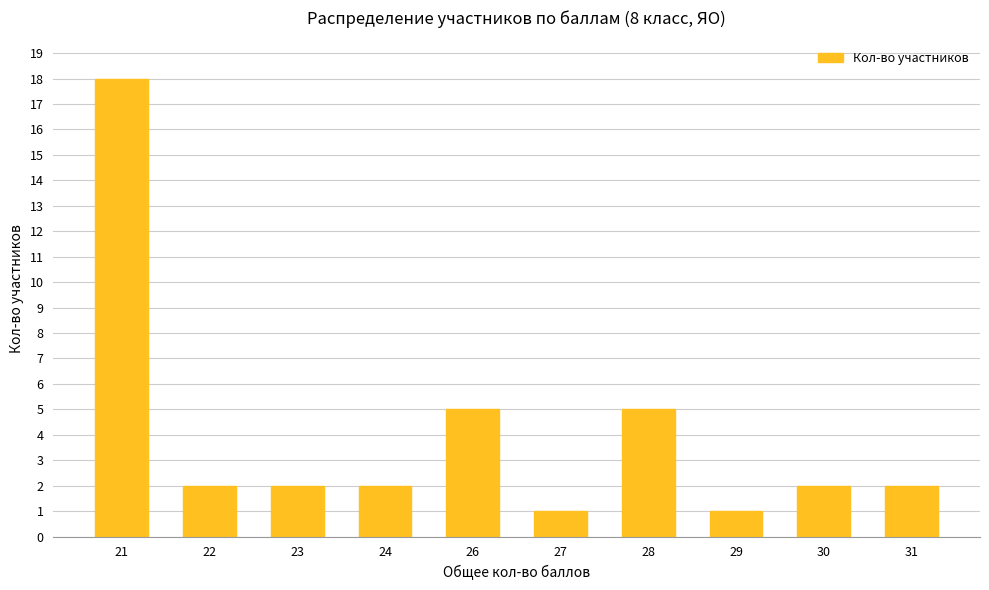

What is the average value?

4